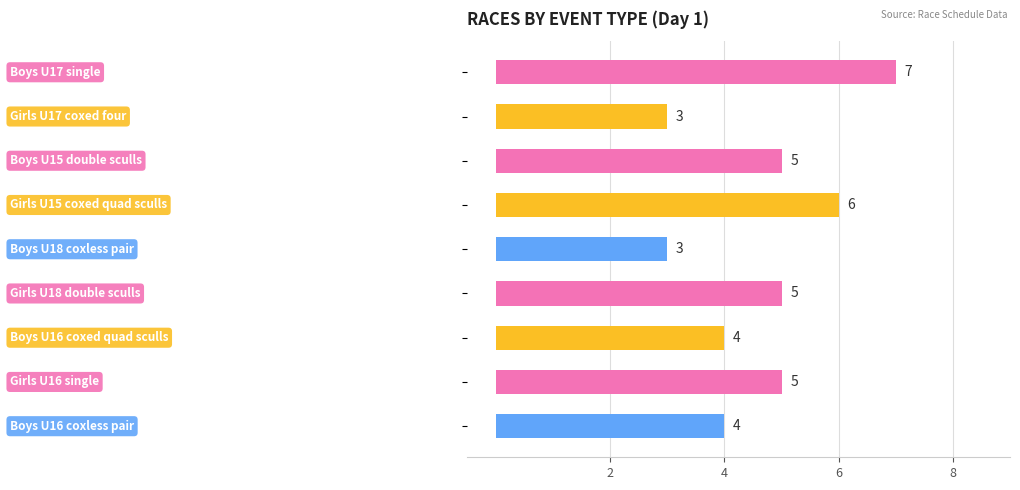

What is the greatest value displayed?

7